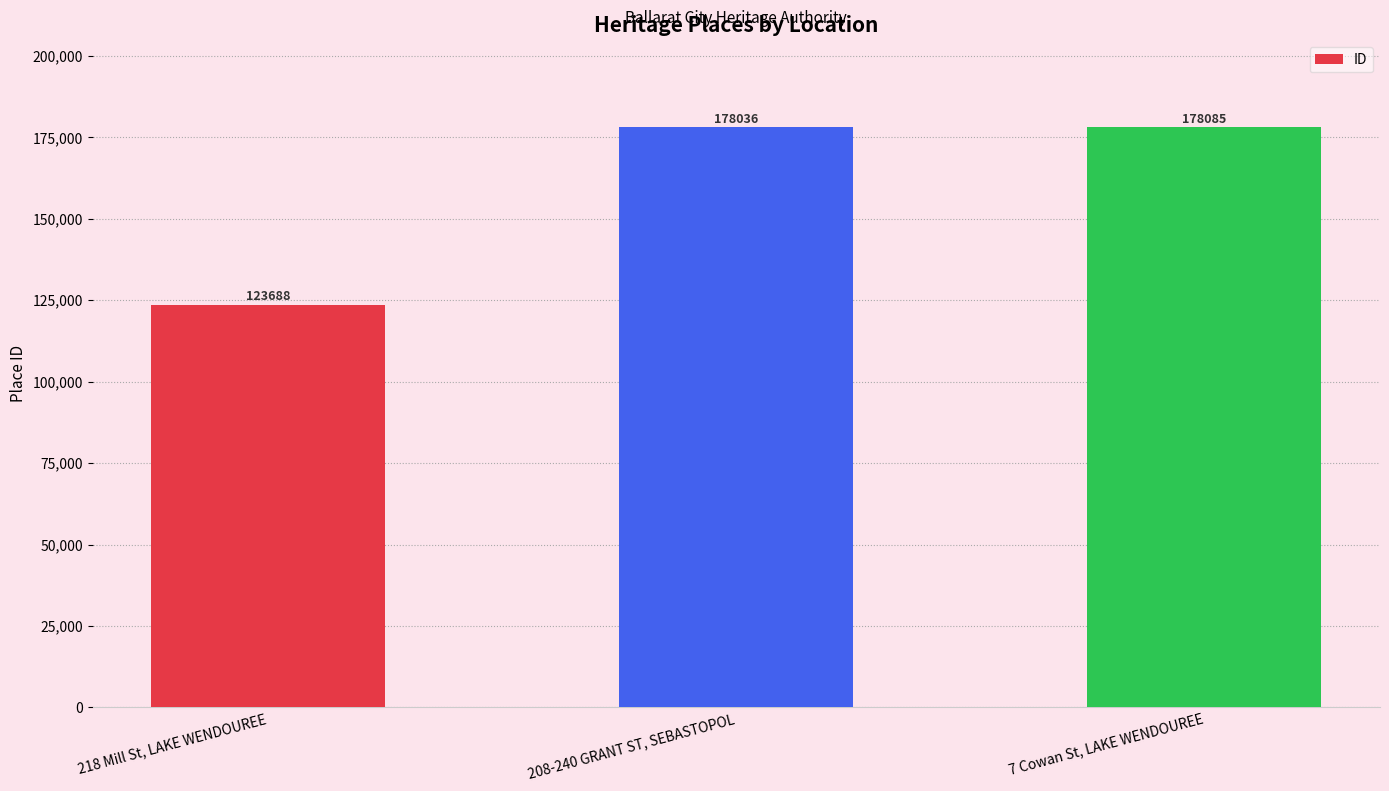

Does the chart contain stacked bars?

No